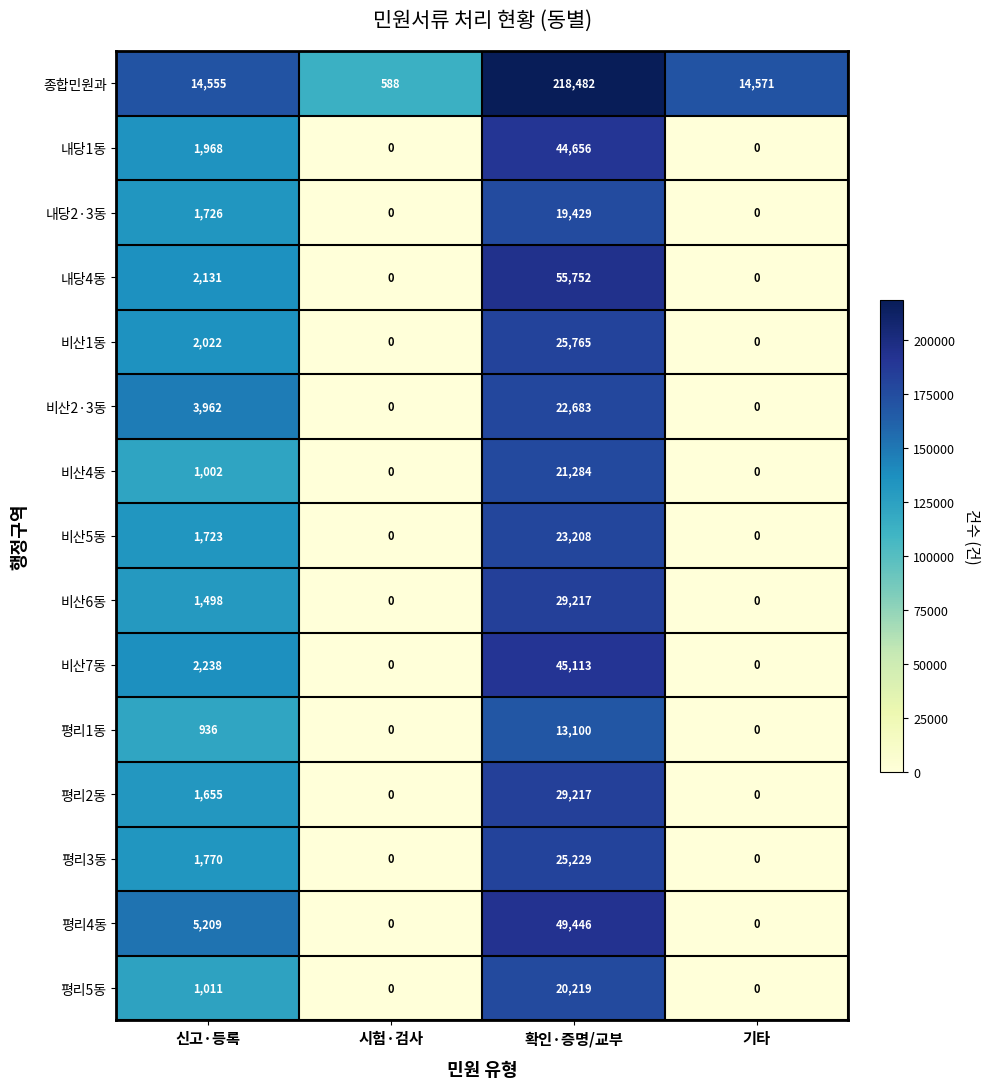

How many categories are shown in the chart?

4